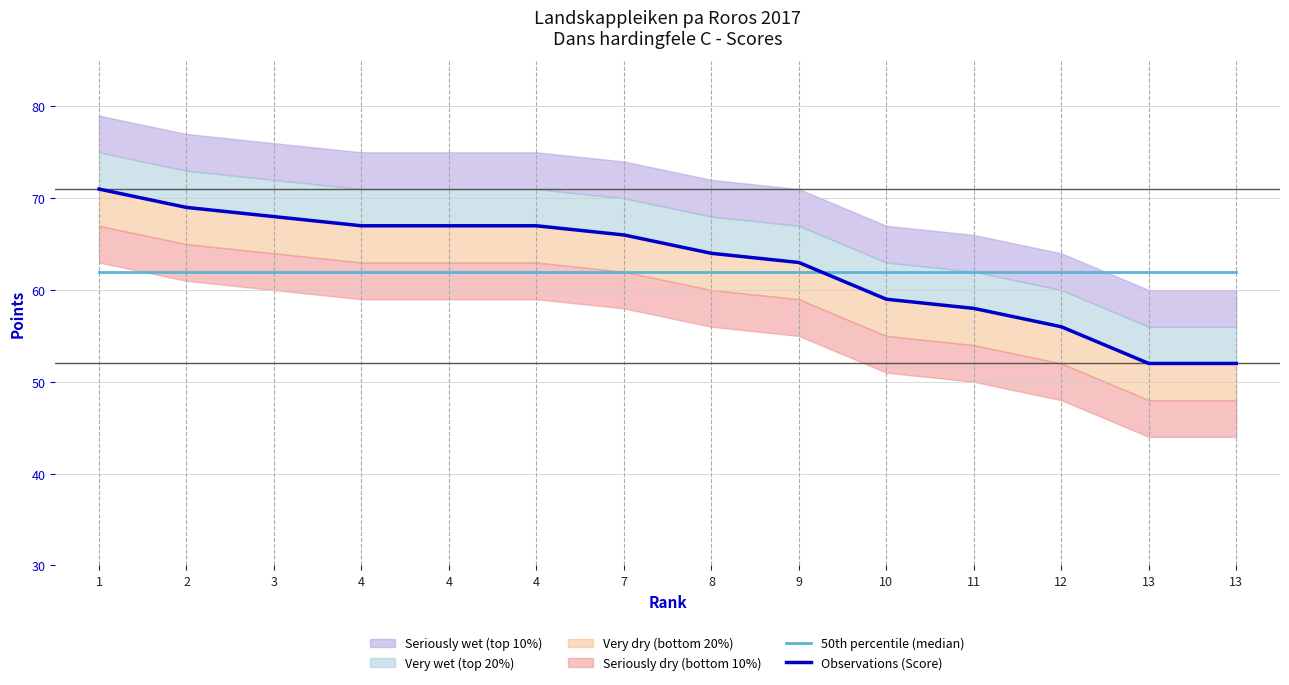

Reading left to right, list all the values displayed in this chart.

50th percentile (median): 62	62	62	62	62	62	62	62	62	62	62	62	62	62
Observations (Score): 71	69	68	67	67	67	66	64	63	59	58	56	52	52